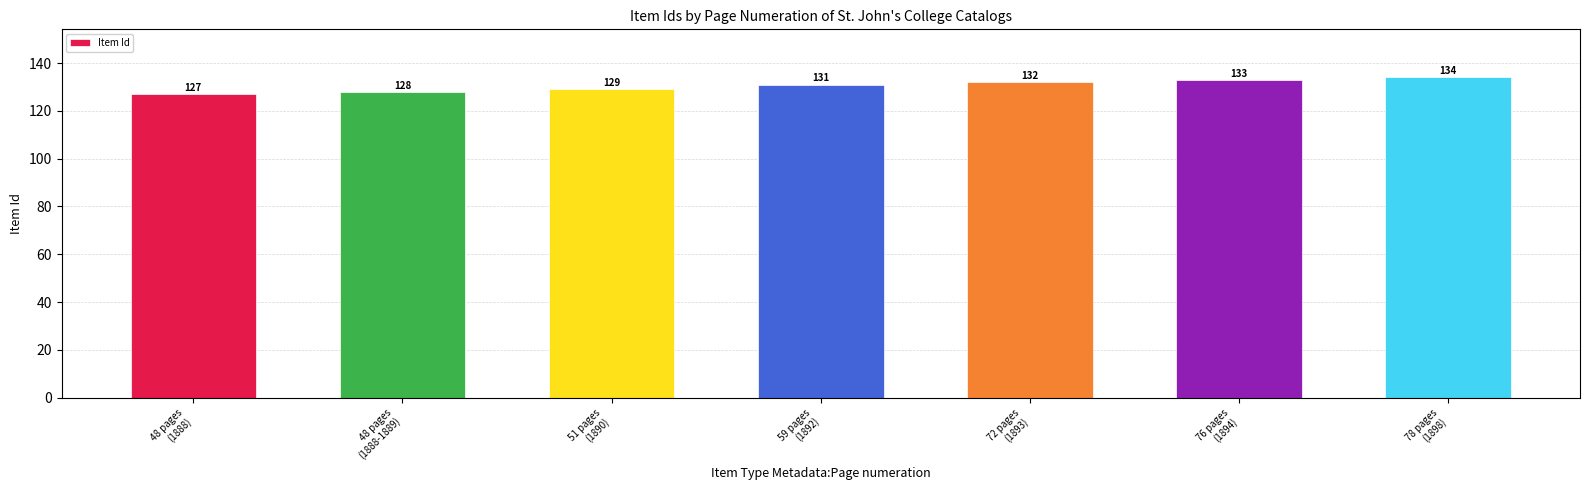

List the labels in order of value, smallest first.

48 pages
(1888), 48 pages
(1888-1889), 51 pages
(1890), 59 pages
(1892), 72 pages
(1893), 76 pages
(1894), 78 pages
(1898)